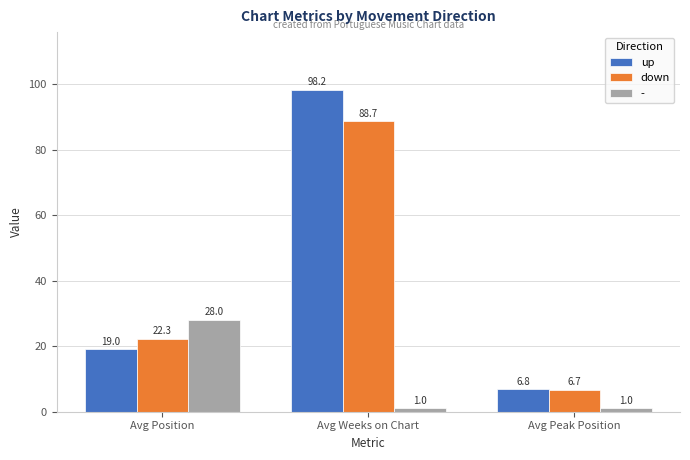

Which series has the largest range (max minus min)?

up